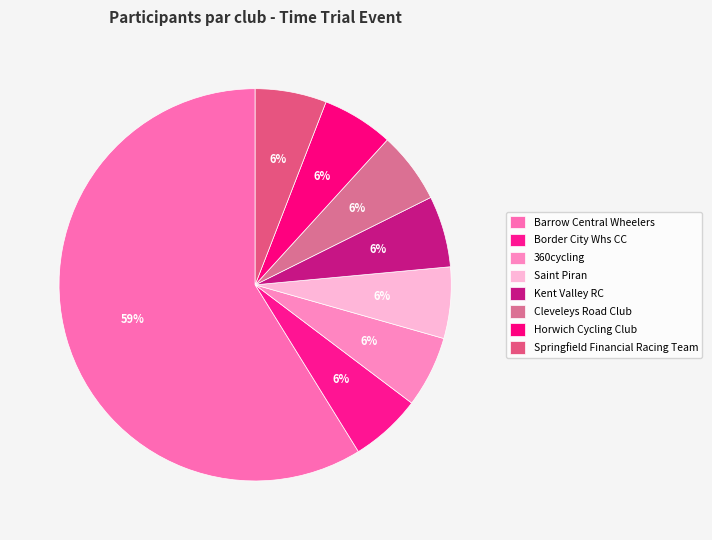

How many segments does this pie chart have?

8